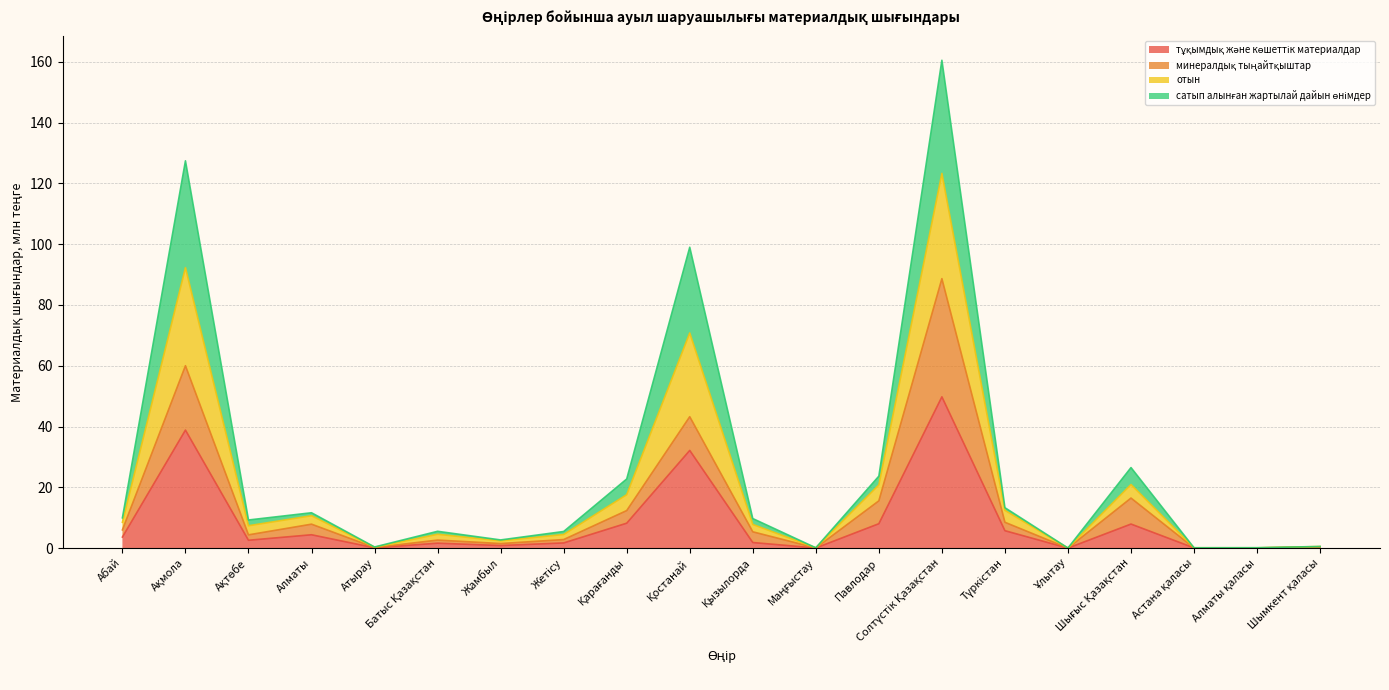

True or false: тұқымдық және көшеттік материалдар and минералдық тыңайтқыштар cross at least once.

False